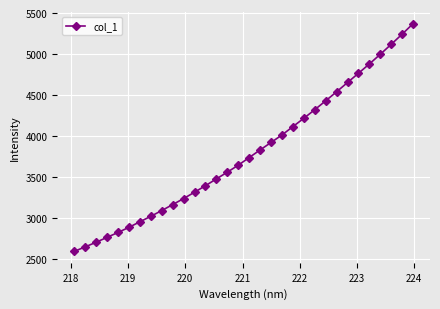

What is the smallest value displayed?

2589.4